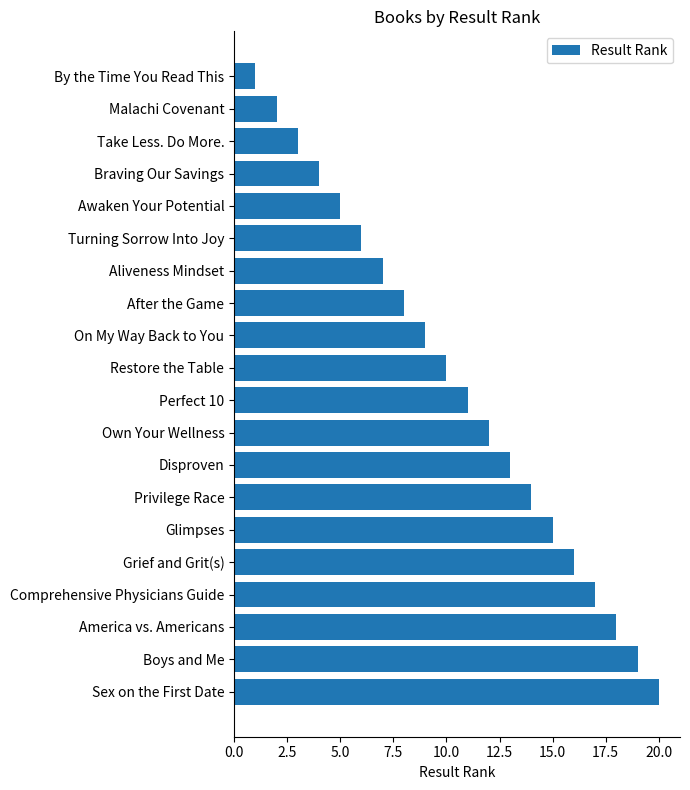

Rank the categories by value from highest to lowest.

Sex on the First Date, Boys and Me, America vs. Americans, Comprehensive Physicians Guide, Grief and Grit(s), Glimpses, Privilege Race, Disproven, Own Your Wellness, Perfect 10, Restore the Table, On My Way Back to You, After the Game, Aliveness Mindset, Turning Sorrow Into Joy, Awaken Your Potential, Braving Our Savings, Take Less. Do More., Malachi Covenant, By the Time You Read This